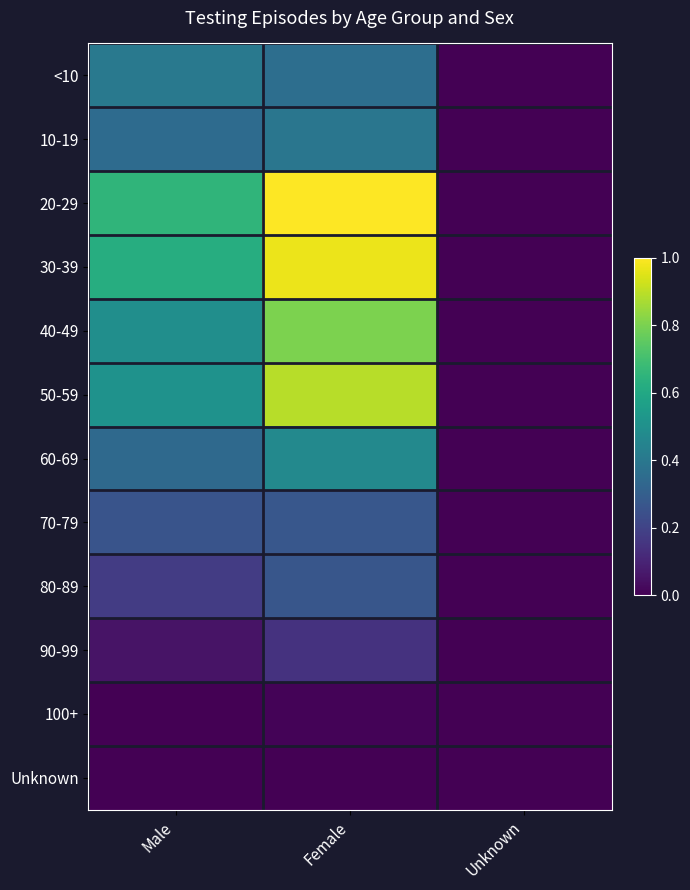

At Male, list the series in order from smallest to largest.

Unknown, 100+, 90-99, 80-89, 70-79, 60-69, 10-19, <10, 40-49, 50-59, 30-39, 20-29